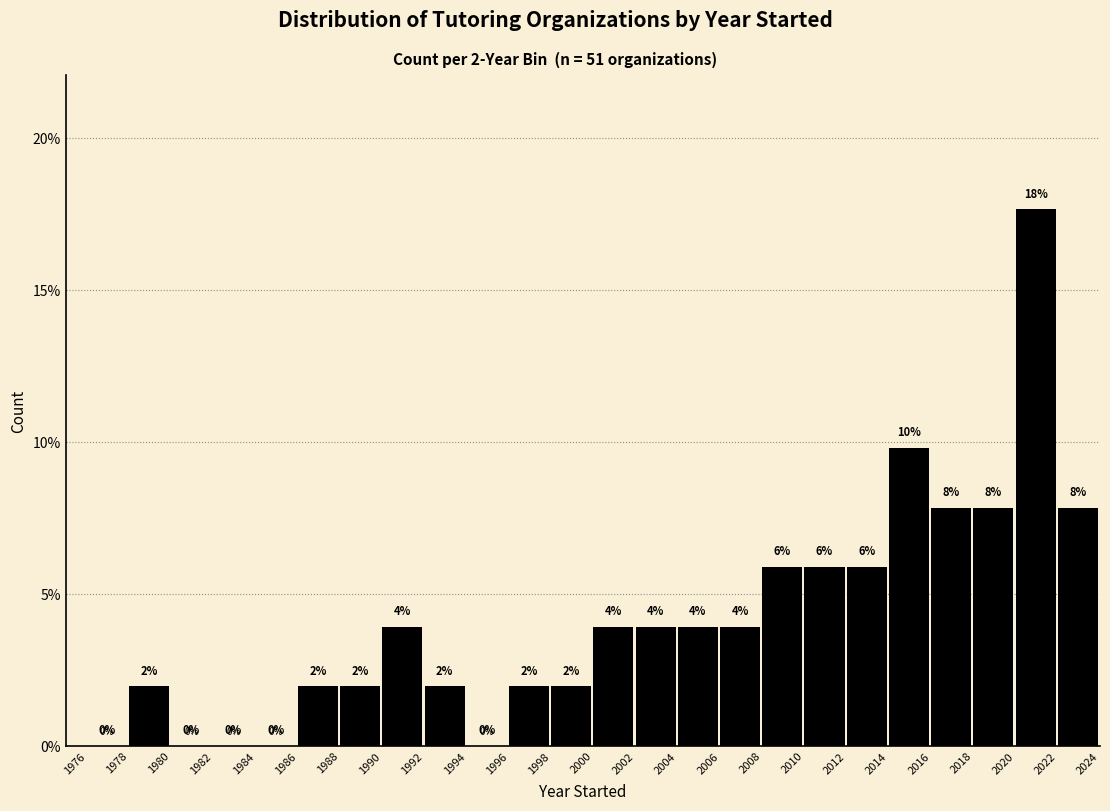

Over which range of the x-axis is the bar tallest?

2020 to 2022